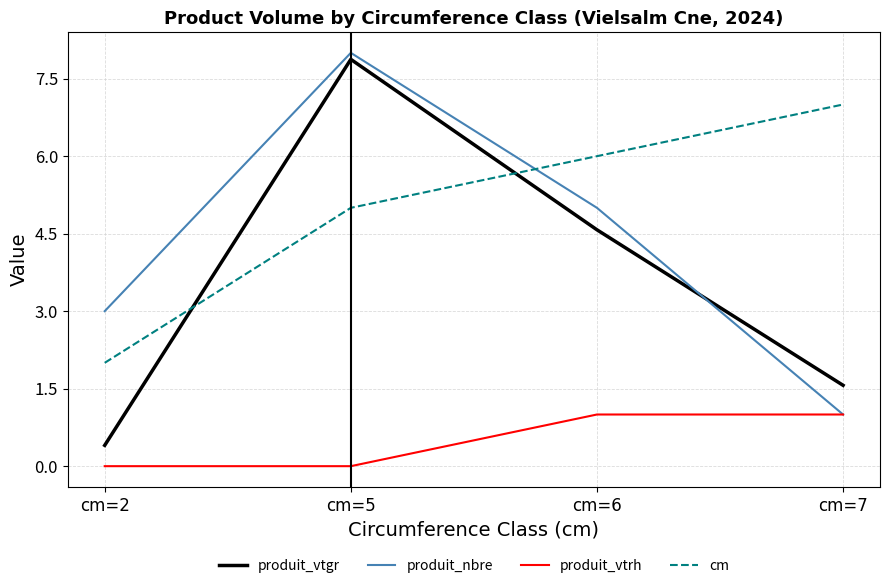

At which label does produit_vtgr first exceed 4?

cm=5